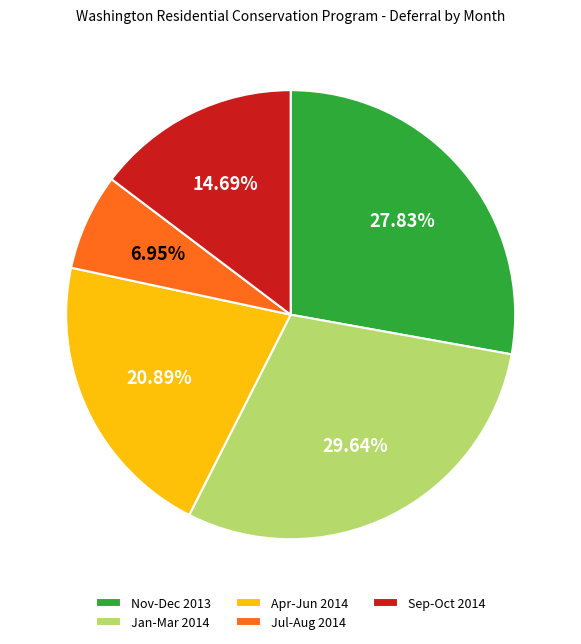

How many slices are in this pie chart?

5